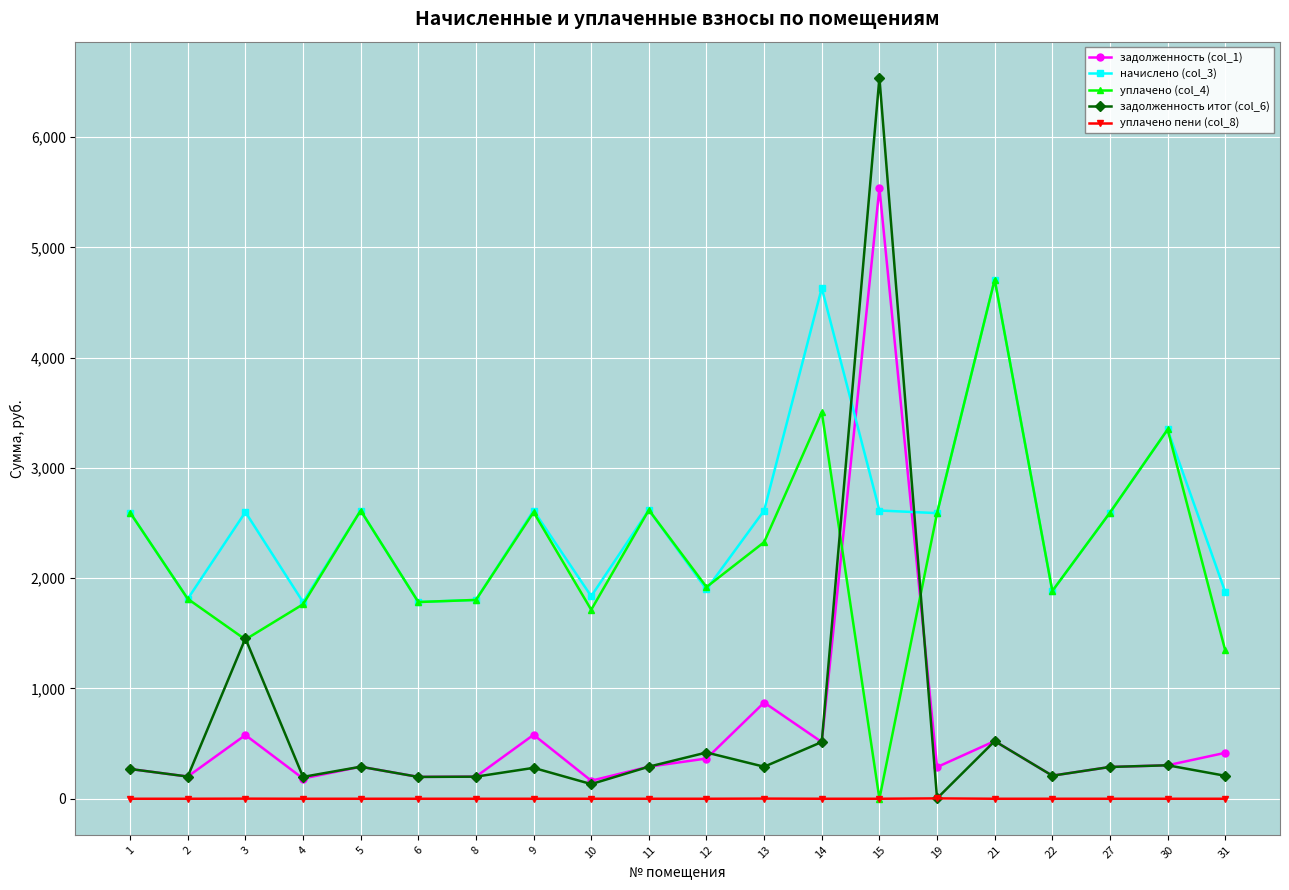

Which series has the largest total across all categories?

начислено (col_3)